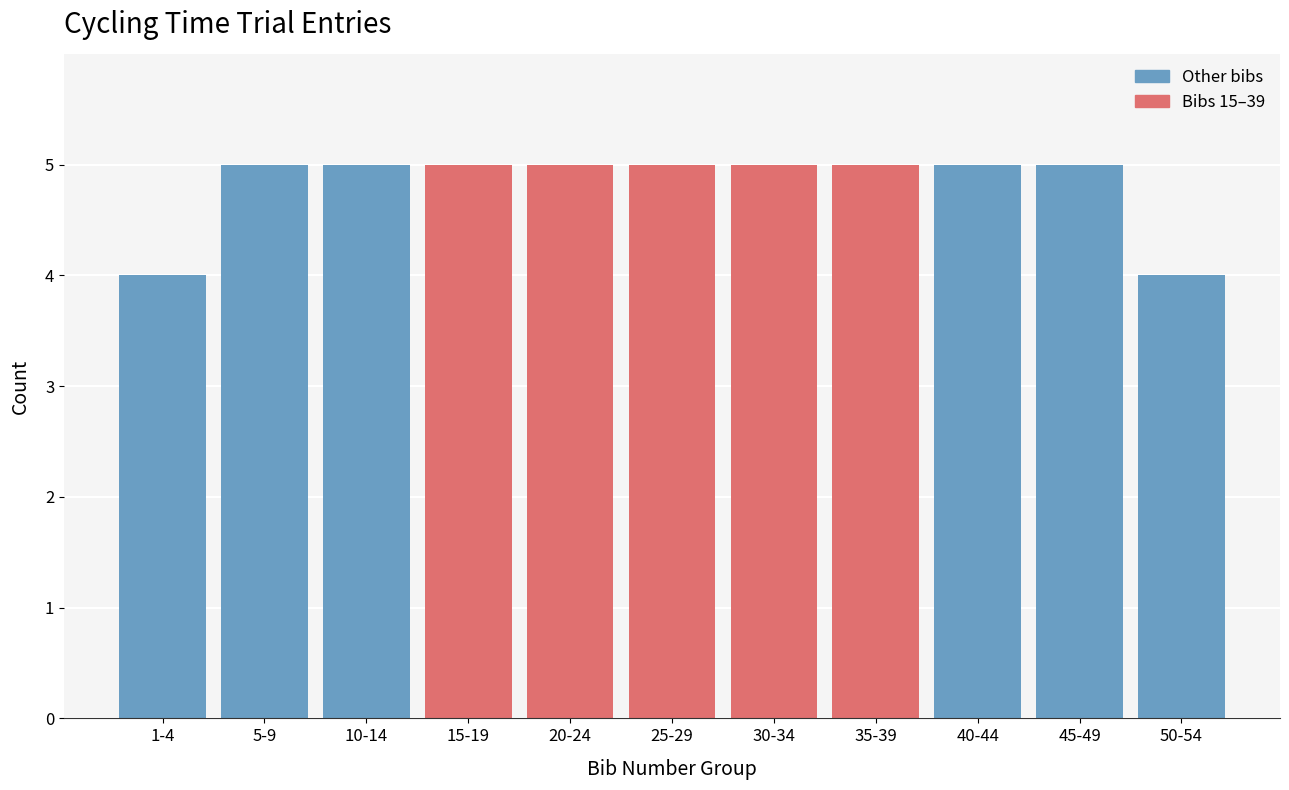

Reading right to left, extract all data points from this chart.

50-54=4	45-49=5	40-44=5	35-39=5	30-34=5	25-29=5	20-24=5	15-19=5	10-14=5	5-9=5	1-4=4